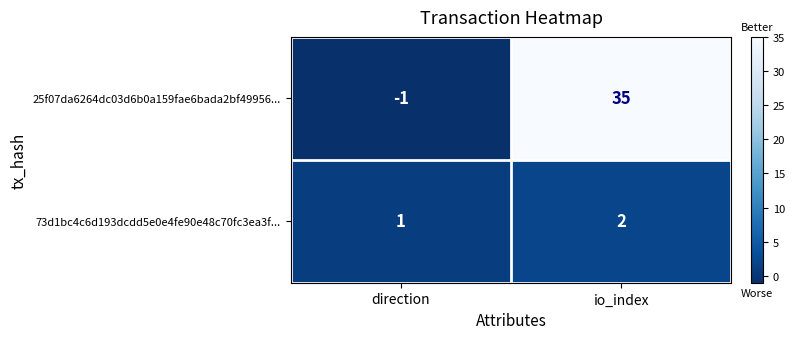

Reading right to left, transcribe all the data shown in this chart.

25f07da6264dc03d6b0a159fae6bada2bf49956...: 35	-1
73d1bc4c6d193dcdd5e0e4fe90e48c70fc3ea3f...: 2	1